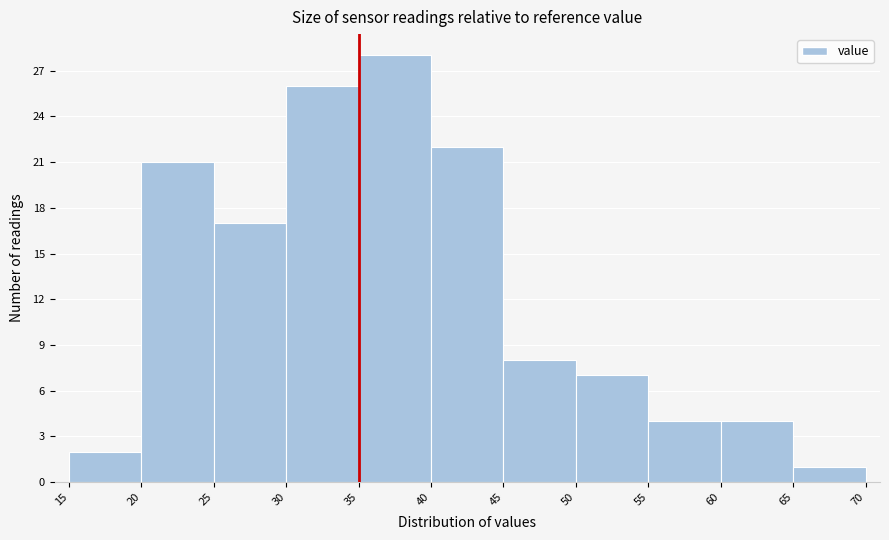

Reading left to right, list every bar in this chart as the range it spans on the x-axis followed by its height. The values are not printed on the chart, so give them approximately, as read against the axis.

15 to 20: 2
20 to 25: 21
25 to 30: 17
30 to 35: 26
35 to 40: 28
40 to 45: 22
45 to 50: 8
50 to 55: 7
55 to 60: 4
60 to 65: 4
65 to 70: 1